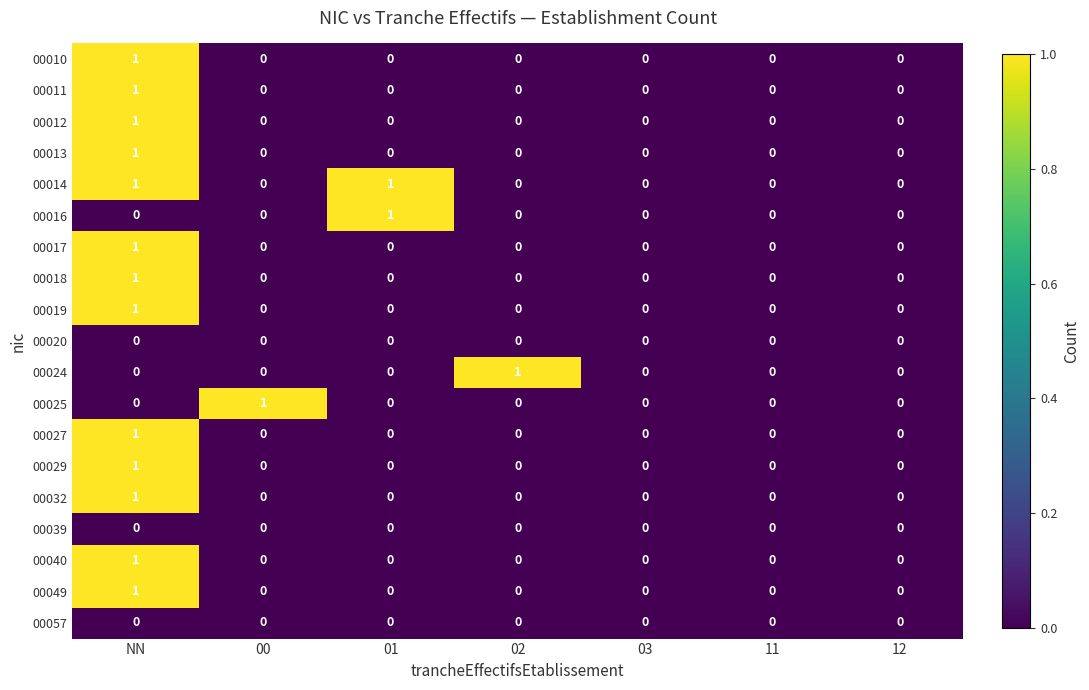

True or false: 00017 has a value of 0 at 03.

True